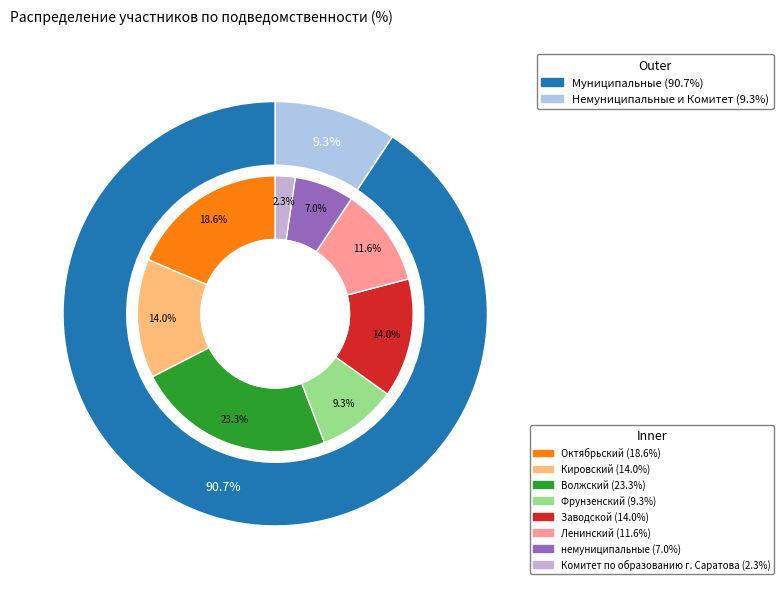

What is the ratio of the value at Ленинский to the value at Кировский?

0.8